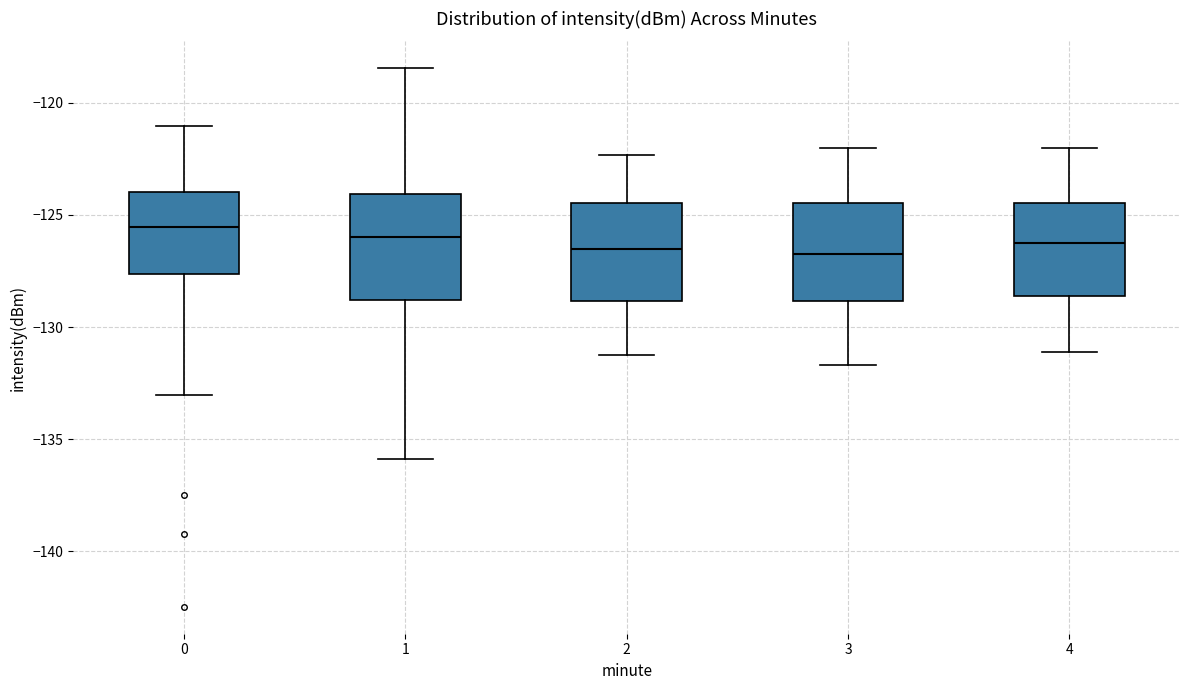

Reading left to right, transcribe this box plot: for each box, give where its median line is, the range the box spans, and where its two whiskers end, as read against the y-axis. The values are not printed on the chart, so give them approximately, as read against the axis.

0: median -125.5, box -127.5 to -124.0, whiskers -133.0 to -121.0
1: median -126.0, box -129.0 to -124.0, whiskers -136.0 to -118.5
2: median -126.5, box -129.0 to -124.5, whiskers -131.0 to -122.5
3: median -126.5, box -129.0 to -124.5, whiskers -131.5 to -122.0
4: median -126.0, box -128.5 to -124.5, whiskers -131.0 to -122.0